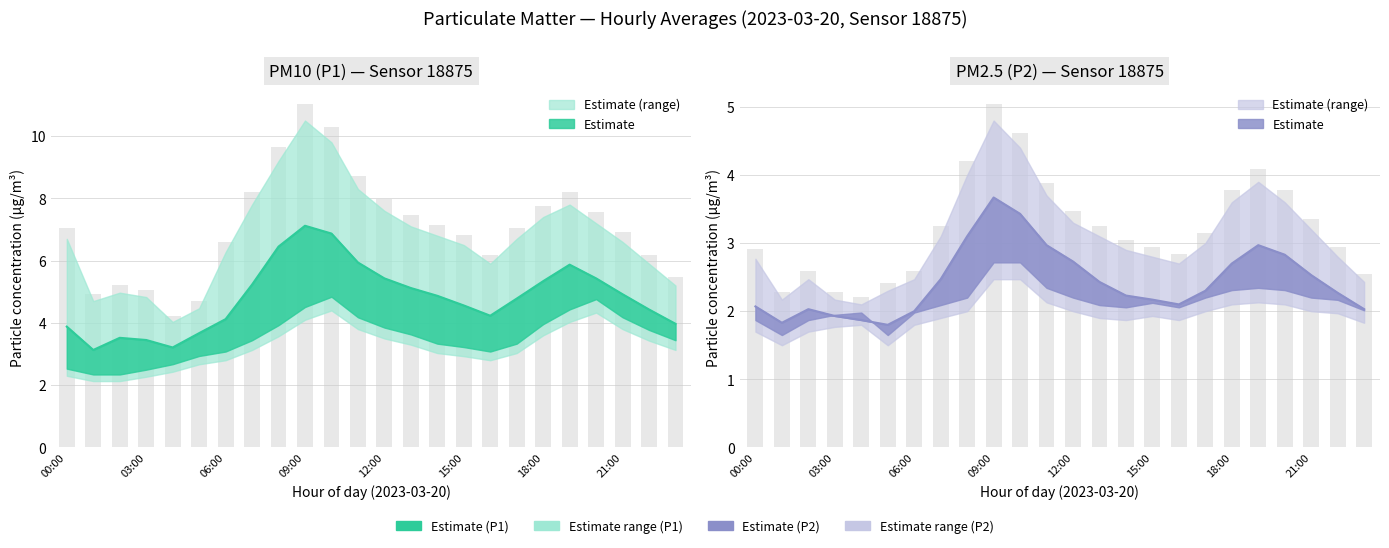

How many categories are shown in the chart?

24